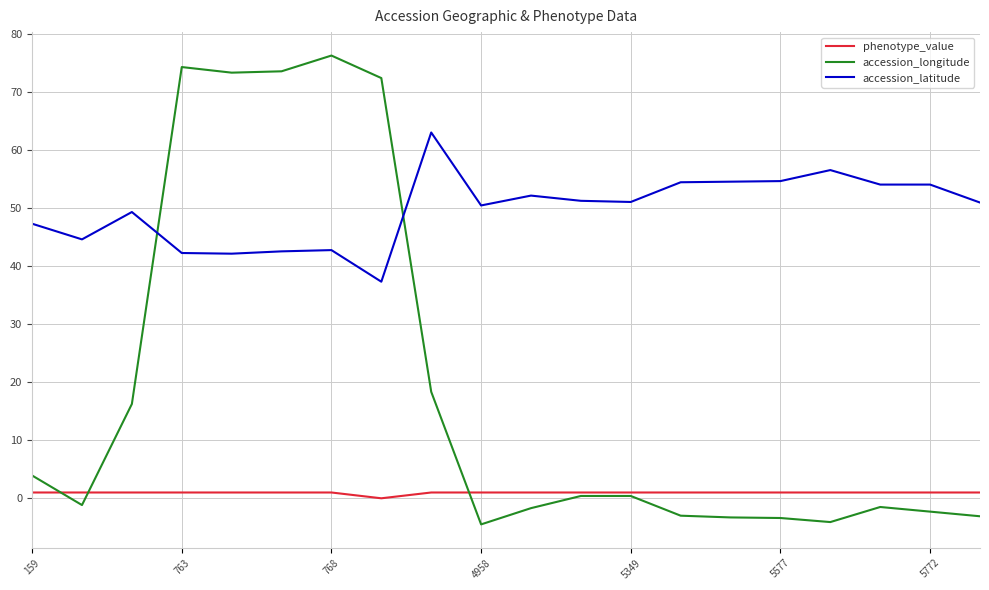

List the series in order of their overall mean, lowest first.

phenotype_value, accession_longitude, accession_latitude